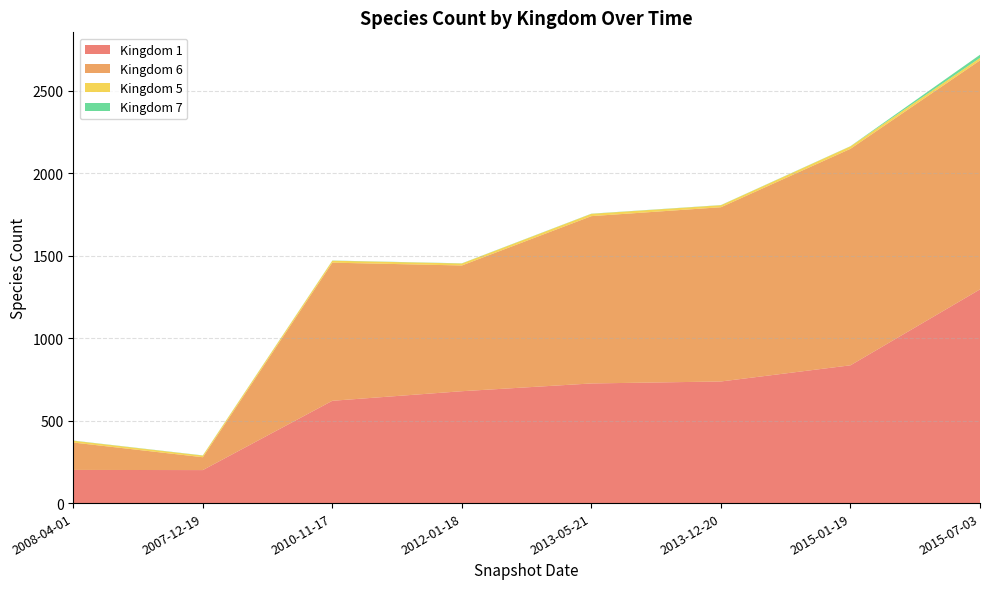

Reading left to right, list all the values displayed in this chart.

Kingdom 1: 2008-04-01=201	2007-12-19=200	2010-11-17=620	2012-01-18=678	2013-05-21=725	2013-12-20=737	2015-01-19=835	2015-07-03=1295
Kingdom 6: 2008-04-01=166	2007-12-19=78	2010-11-17=837	2012-01-18=762	2013-05-21=1014	2013-12-20=1056	2015-01-19=1312	2015-07-03=1388
Kingdom 5: 2008-04-01=11	2007-12-19=10	2010-11-17=12	2012-01-18=12	2013-05-21=14	2013-12-20=12	2015-01-19=15	2015-07-03=15
Kingdom 7: 2008-04-01=1	2007-12-19=1	2010-11-17=1	2012-01-18=1	2013-05-21=1	2013-12-20=1	2015-01-19=1	2015-07-03=19